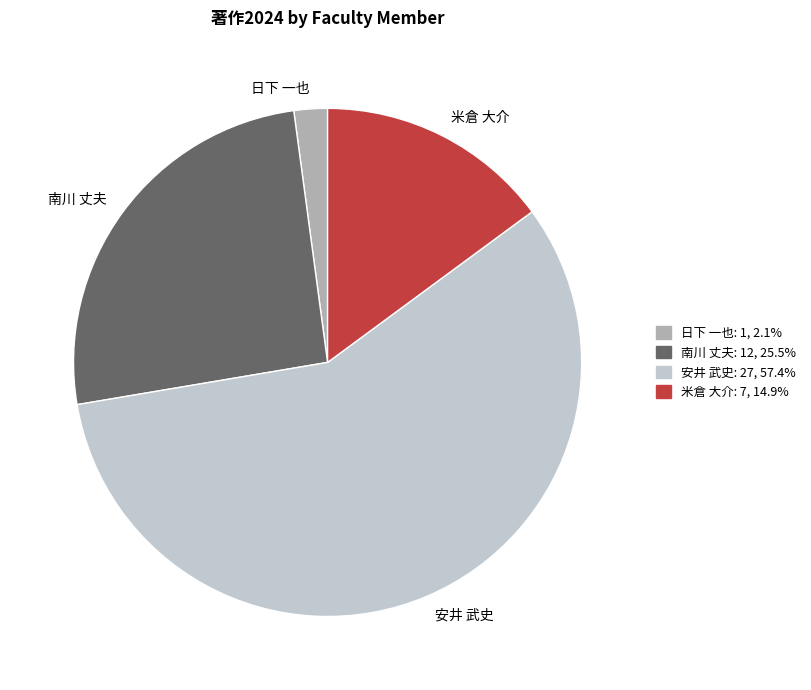

Do 南川 丈夫 and 米倉 大介 together represent more than half of the pie?

No